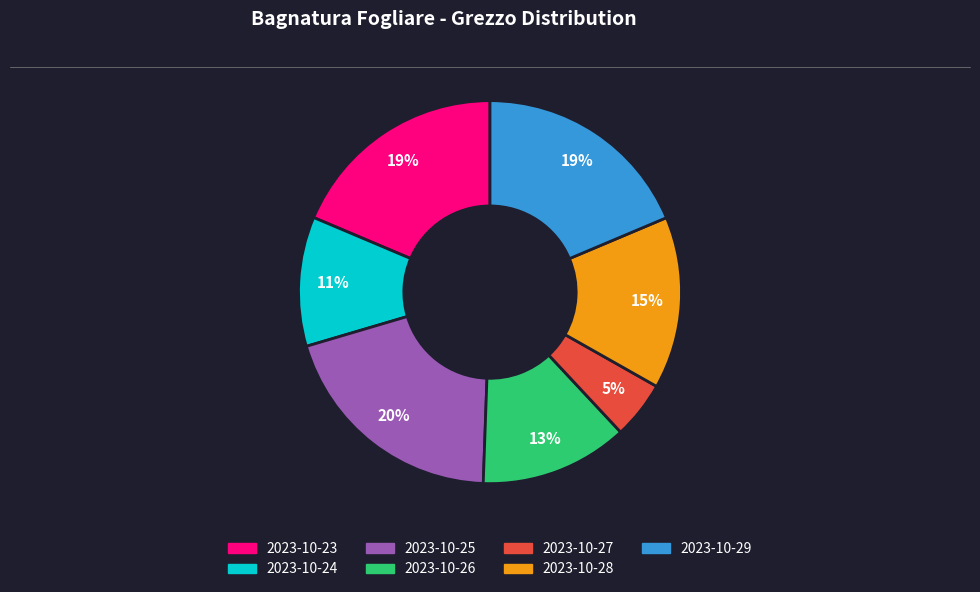

Combined, do 2023-10-24 and 2023-10-26 account for over 50%?

No